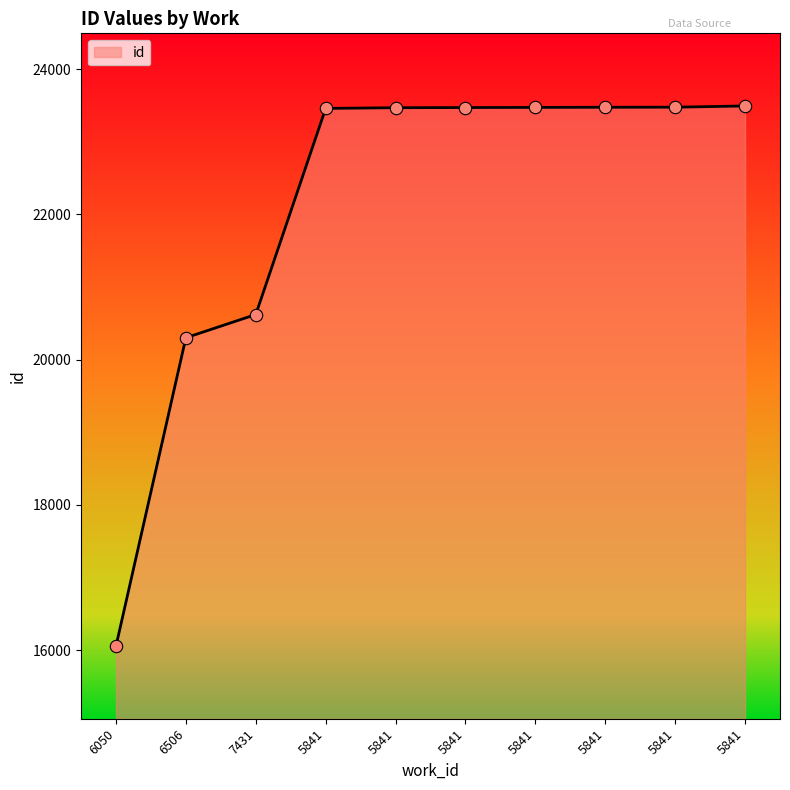

Is this an area chart (filled region under the line)?

Yes